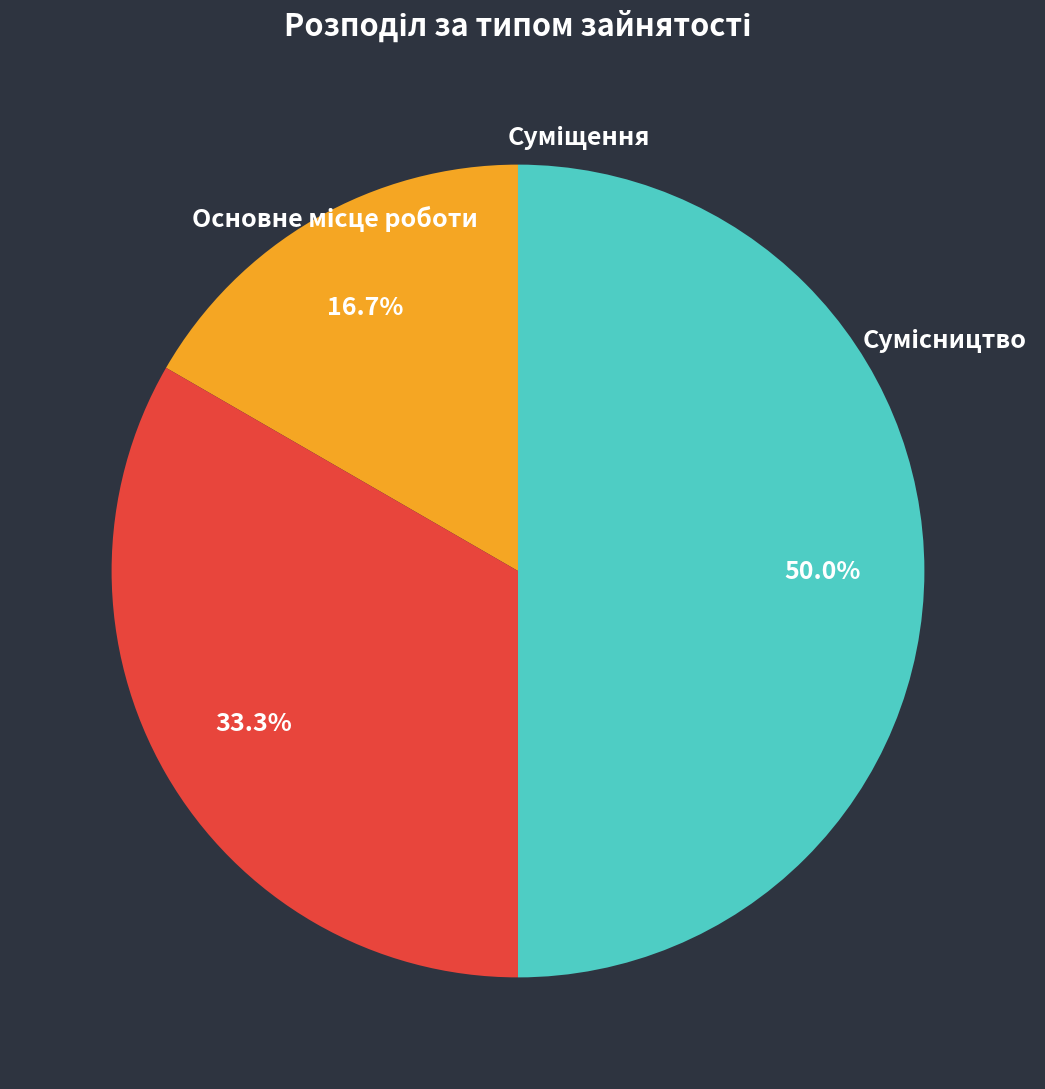

Does any single category account for the majority?

No